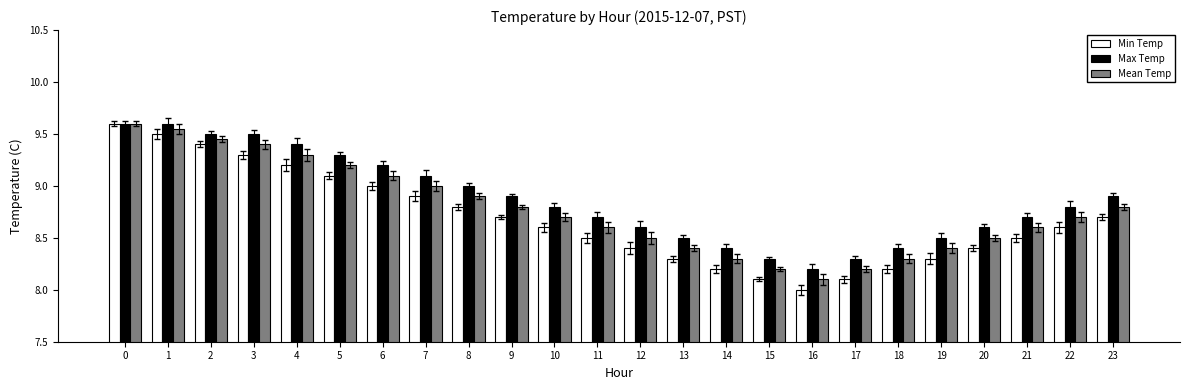

The value of Mean Temp at 8 is 8.9. True or false?

True